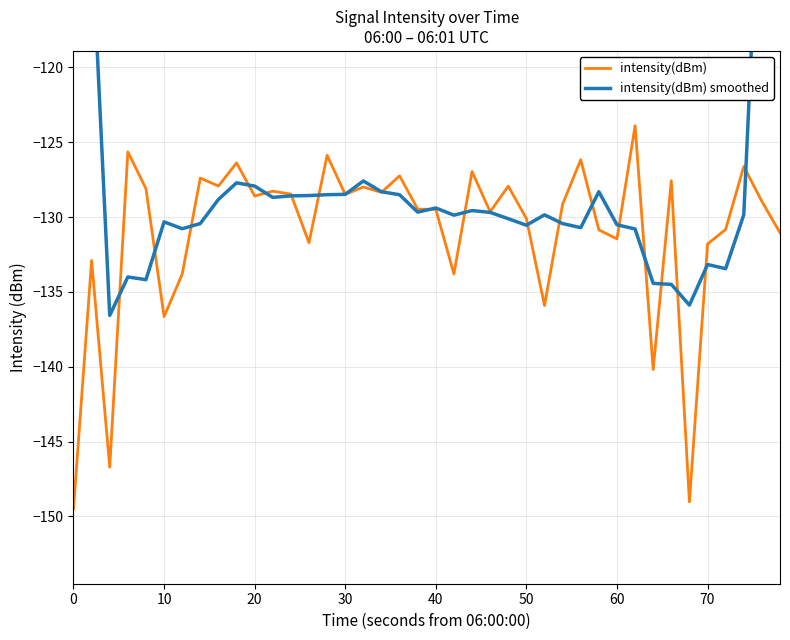

The value of intensity(dBm) at 40 is -129.5. True or false?

True